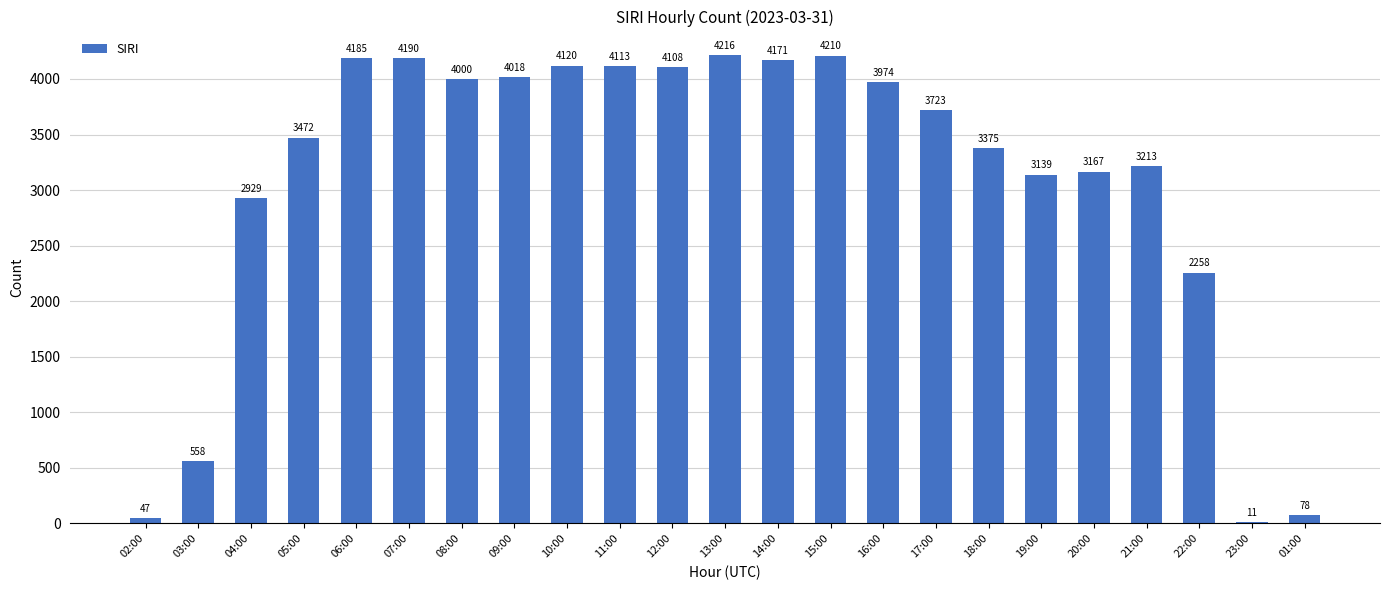

The value at 16:00 is 1901. True or false?

False